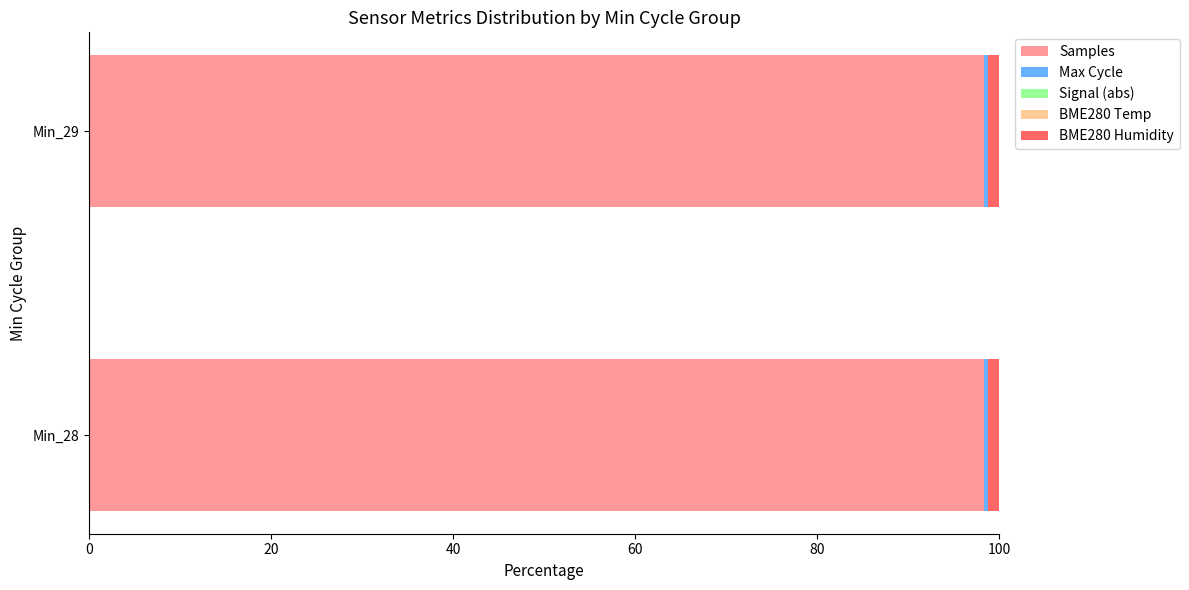

The Samples series shows 98.3 at Min_29. True or false?

True